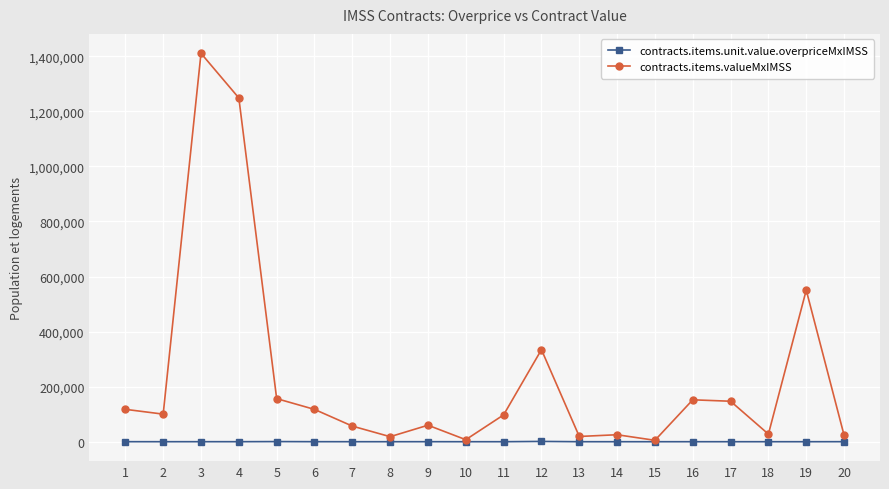

The value of contracts.items.valueMxIMSS at 7 is 56753.5. True or false?

True